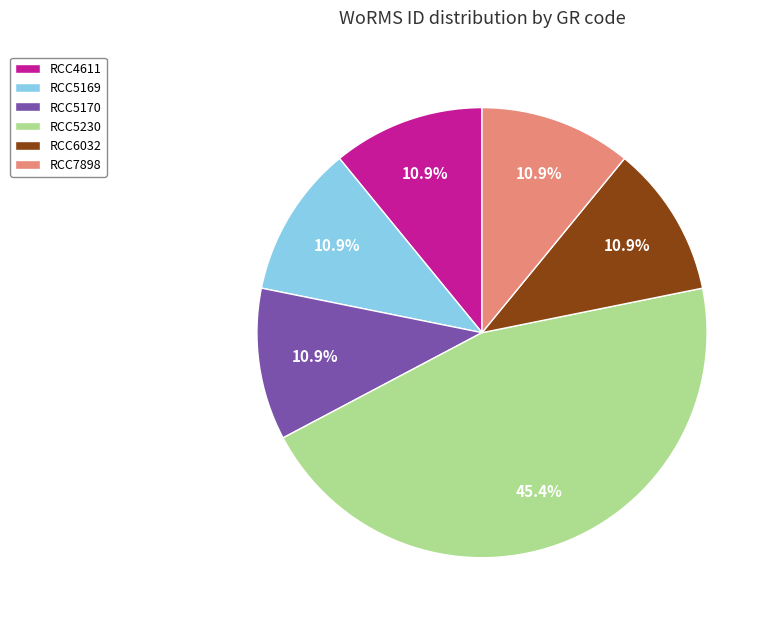

Does RCC5169 represent more than half of the total?

No